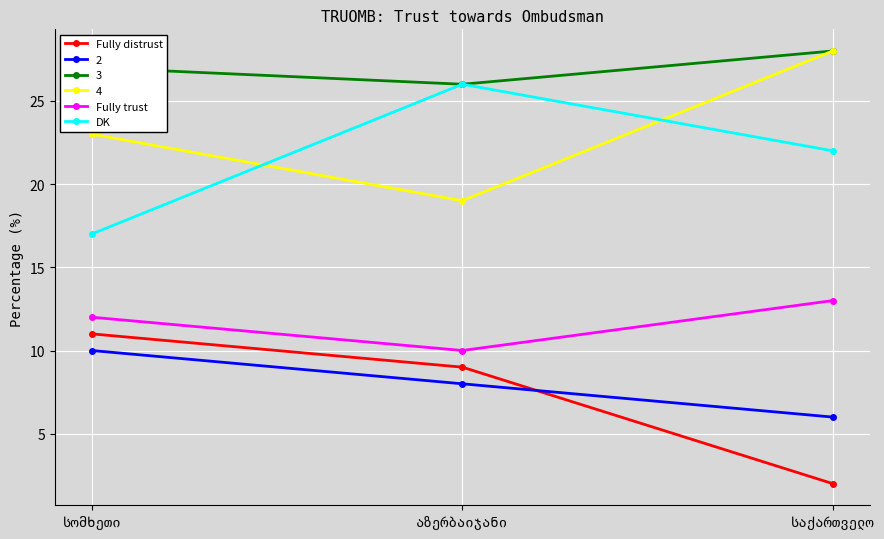

What is the maximum value shown in the chart?

28